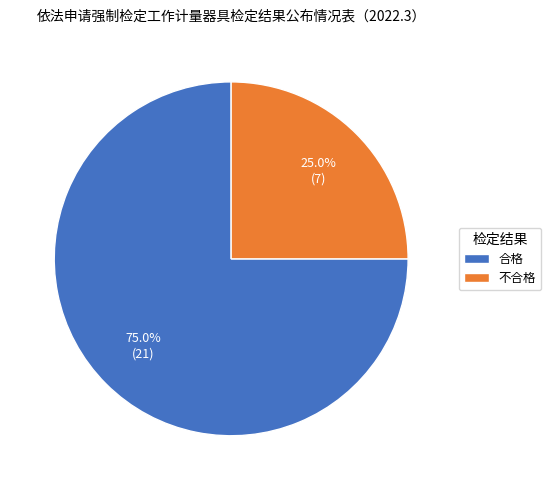

True or false: 不合格 accounts for 25% of the total.

True